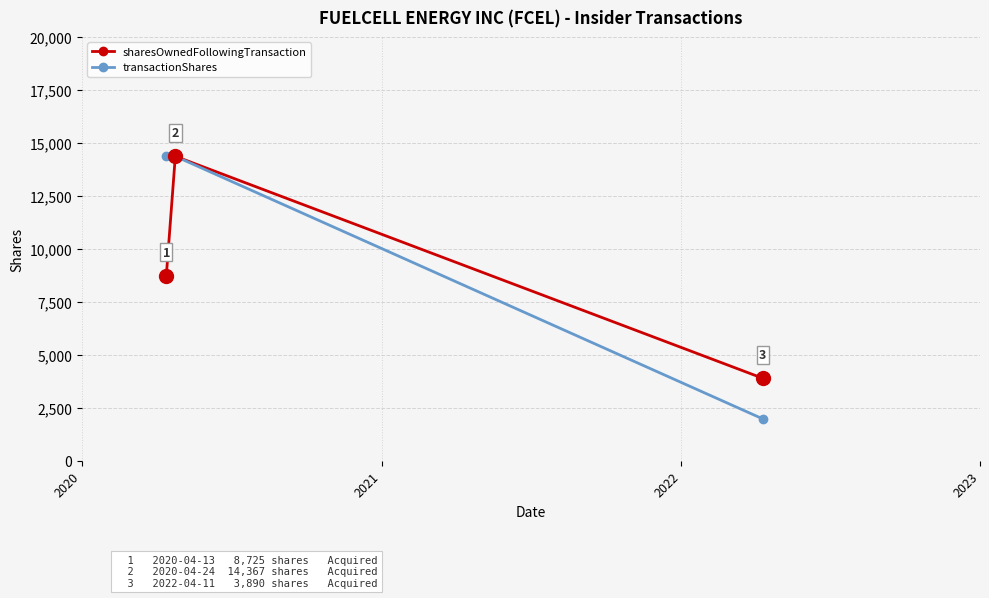

Rank the series by their average value, from highest to lowest.

transactionShares, sharesOwnedFollowingTransaction